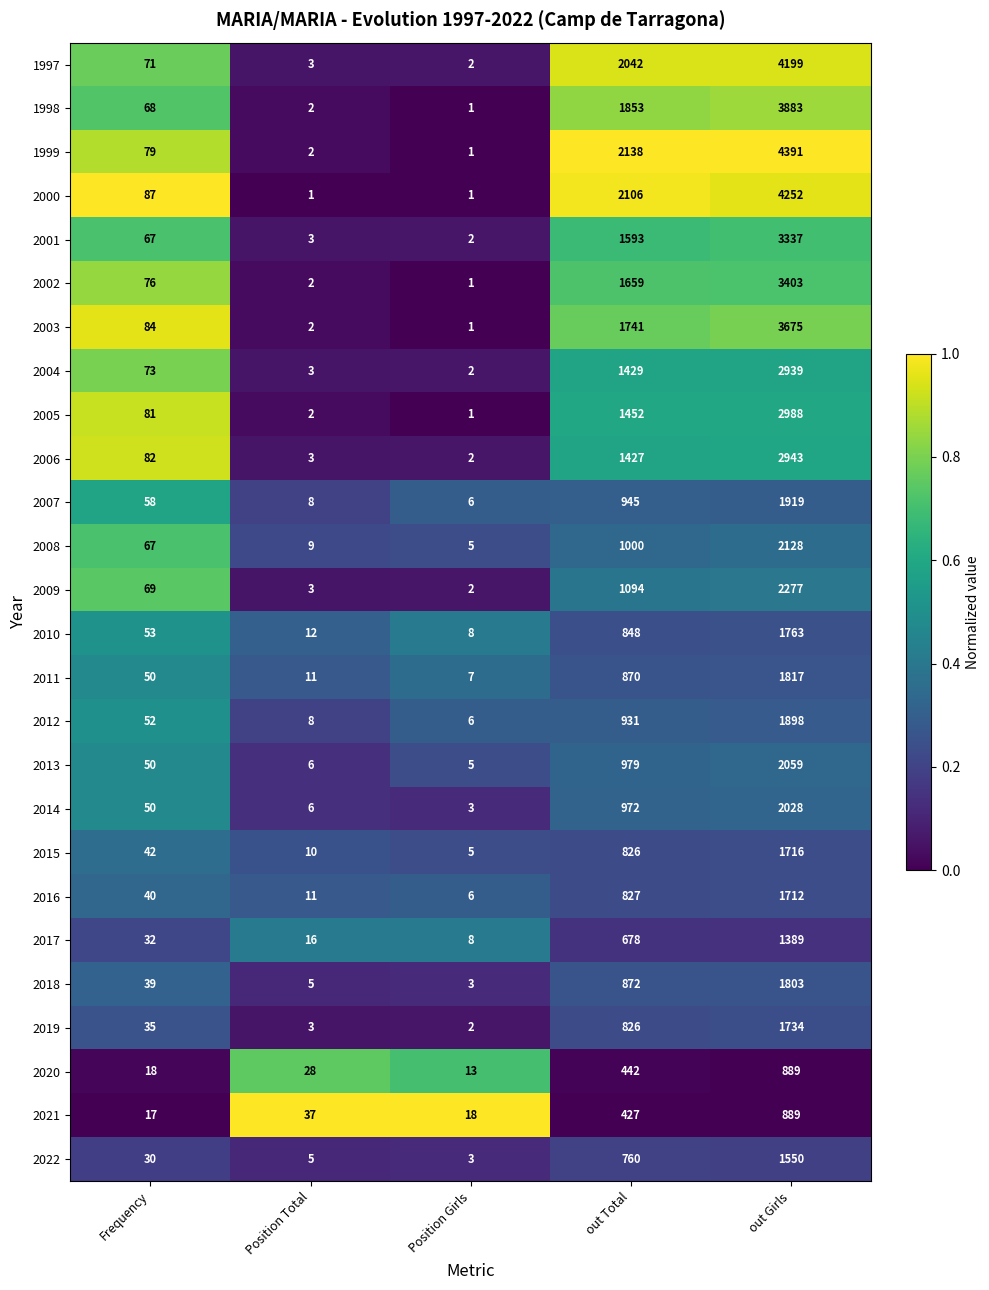

Where is 2021 nearest to the value 453?

out Total